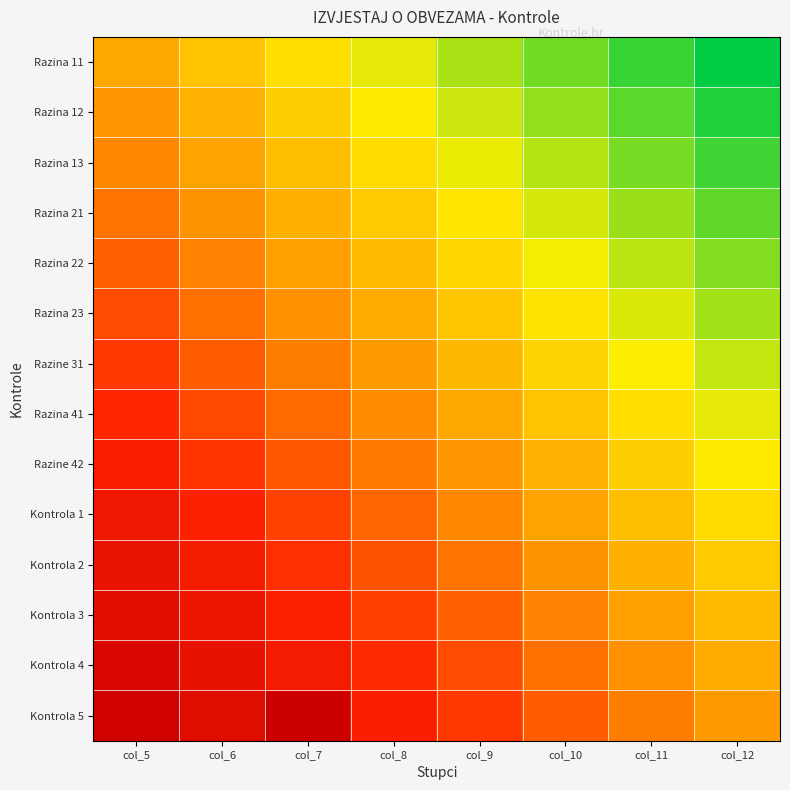

Reading left to right, extract all data points from this chart.

Razina 11: col_5=0.0	col_6=-0.1	col_7=-0.2	col_8=-0.4	col_9=-0.5	col_10=-0.6	col_11=-0.8	col_12=-0.9
Razina 12: col_5=0.1	col_6=-0.1	col_7=-0.2	col_8=-0.3	col_9=-0.4	col_10=-0.6	col_11=-0.7	col_12=-0.8
Razina 13: col_5=0.1	col_6=0.0	col_7=-0.1	col_8=-0.2	col_9=-0.4	col_10=-0.5	col_11=-0.6	col_12=-0.7
Razina 21: col_5=0.2	col_6=0.1	col_7=-0.0	col_8=-0.2	col_9=-0.3	col_10=-0.4	col_11=-0.5	col_12=-0.7
Razina 22: col_5=0.3	col_6=0.2	col_7=0.0	col_8=-0.1	col_9=-0.2	col_10=-0.3	col_11=-0.5	col_12=-0.6
Razina 23: col_5=0.4	col_6=0.2	col_7=0.1	col_8=-0.0	col_9=-0.1	col_10=-0.3	col_11=-0.4	col_12=-0.5
Razine 31: col_5=0.4	col_6=0.3	col_7=0.2	col_8=0.1	col_9=-0.1	col_10=-0.2	col_11=-0.3	col_12=-0.4
Razina 41: col_5=0.5	col_6=0.4	col_7=0.2	col_8=0.1	col_9=0.0	col_10=-0.1	col_11=-0.2	col_12=-0.4
Razine 42: col_5=0.6	col_6=0.4	col_7=0.3	col_8=0.2	col_9=0.1	col_10=-0.1	col_11=-0.2	col_12=-0.3
Kontrola 1: col_5=0.6	col_6=0.5	col_7=0.4	col_8=0.3	col_9=0.1	col_10=0.0	col_11=-0.1	col_12=-0.2
Kontrola 2: col_5=0.7	col_6=0.6	col_7=0.5	col_8=0.3	col_9=0.2	col_10=0.1	col_11=-0.0	col_12=-0.2
Kontrola 3: col_5=0.8	col_6=0.7	col_7=0.5	col_8=0.4	col_9=0.3	col_10=0.2	col_11=0.0	col_12=-0.1
Kontrola 4: col_5=0.9	col_6=0.7	col_7=0.6	col_8=0.5	col_9=0.4	col_10=0.2	col_11=0.1	col_12=-0.0
Kontrola 5: col_5=0.9	col_6=0.8	col_7=1.0	col_8=0.6	col_9=0.4	col_10=0.3	col_11=0.2	col_12=0.1